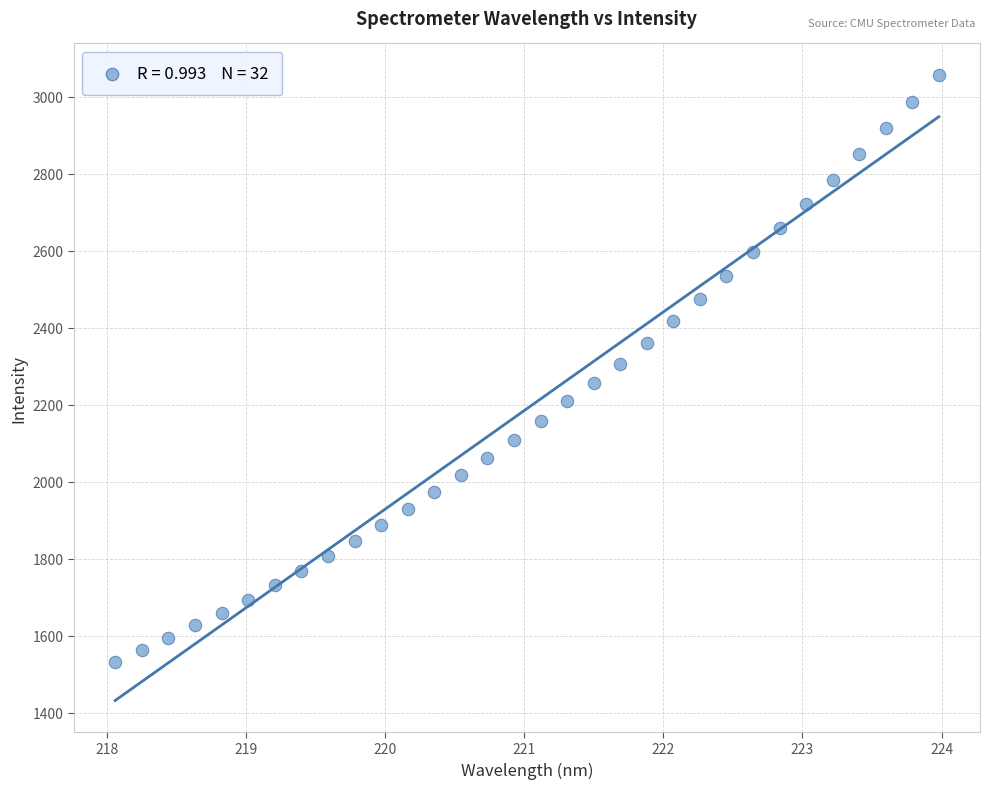

What is the range of Y values (max minus min)?

1524.9